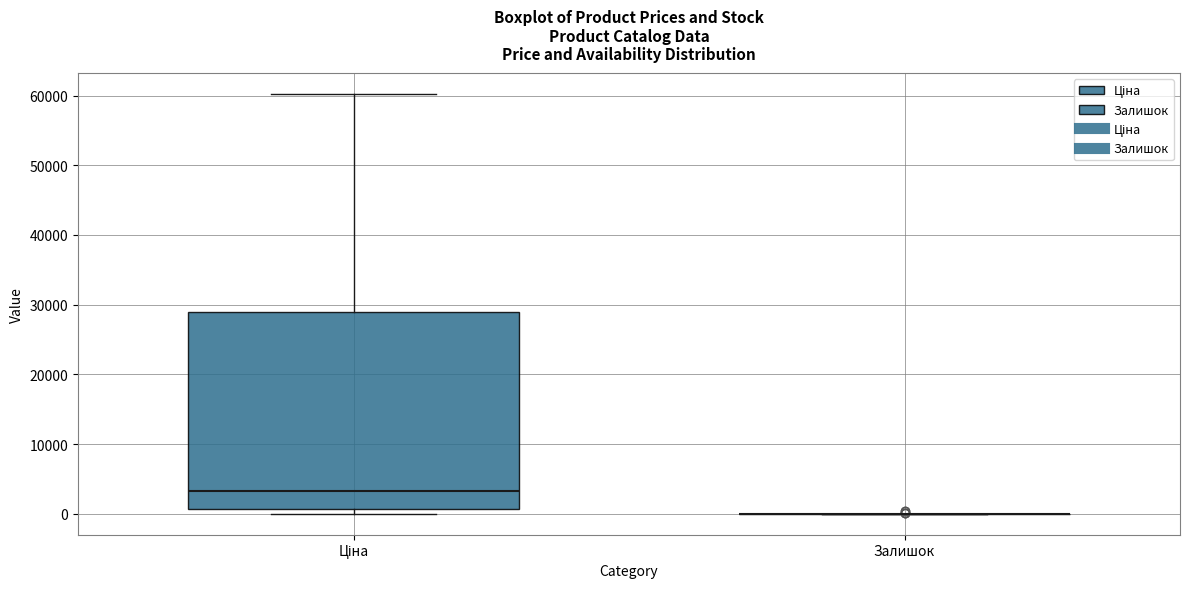

Reading left to right, read every box against the y-axis: the position of its median line, the range the box covers, and the ends of its whiskers. The values are not printed on the chart, so give them approximately, as read against the axis.

Ціна: median 3000, box 1000 to 29000, whiskers 0 to 60000
Залишок: box collapsed to a line at 0, whiskers 0 to 0